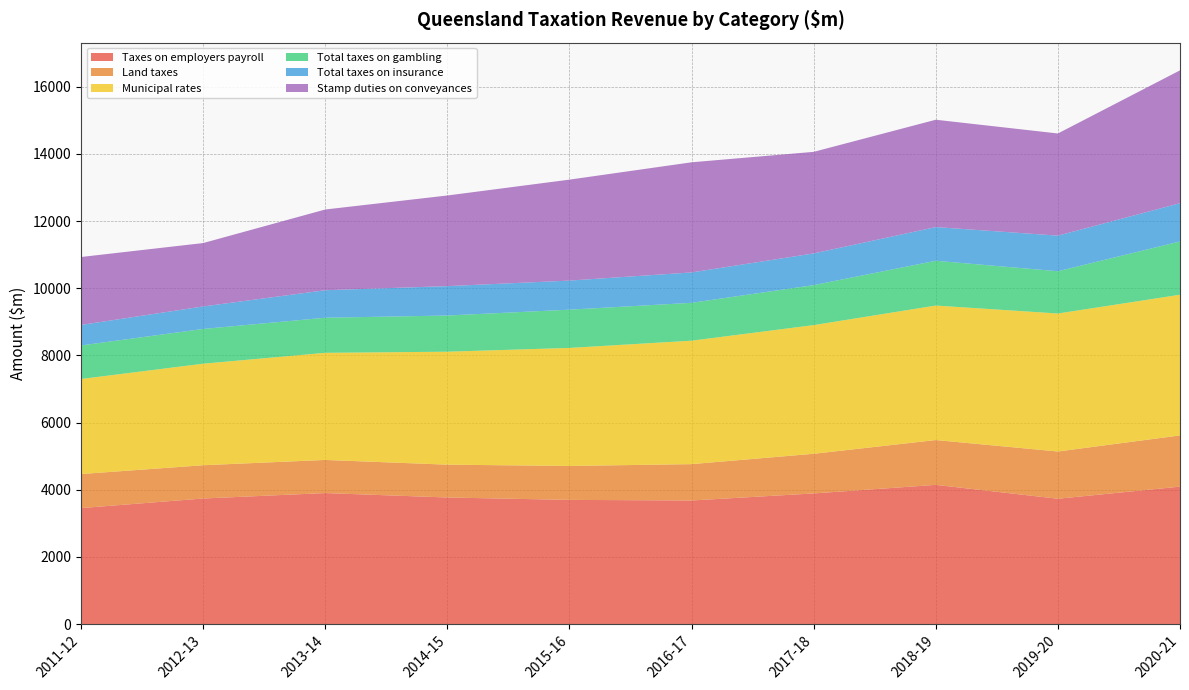

Reading right to left, transcribe all the data shown in this chart.

Taxes on employers payroll: 2020-21=4094	2019-20=3733	2018-19=4146	2017-18=3891	2016-17=3681	2015-16=3699	2014-15=3770	2013-14=3902	2012-13=3740	2011-12=3455
Land taxes: 2020-21=1524	2019-20=1406	2018-19=1334	2017-18=1180	2016-17=1082	2015-16=1010	2014-15=977	2013-14=986	2012-13=990	2011-12=1013
Municipal rates: 2020-21=4188	2019-20=4108	2018-19=4004	2017-18=3831	2016-17=3675	2015-16=3514	2014-15=3363	2013-14=3189	2012-13=3023	2011-12=2830
Total taxes on gambling: 2020-21=1586	2019-20=1258	2018-19=1333	2017-18=1190	2016-17=1127	2015-16=1138	2014-15=1077	2013-14=1044	2012-13=1034	2011-12=998
Total taxes on insurance: 2020-21=1139	2019-20=1060	2018-19=1003	2017-18=944	2016-17=905	2015-16=866	2014-15=875	2013-14=819	2012-13=670	2011-12=610
Stamp duties on conveyances: 2020-21=3954	2019-20=3041	2018-19=3195	2017-18=3023	2016-17=3278	2015-16=3005	2014-15=2698	2013-14=2403	2012-13=1887	2011-12=2023